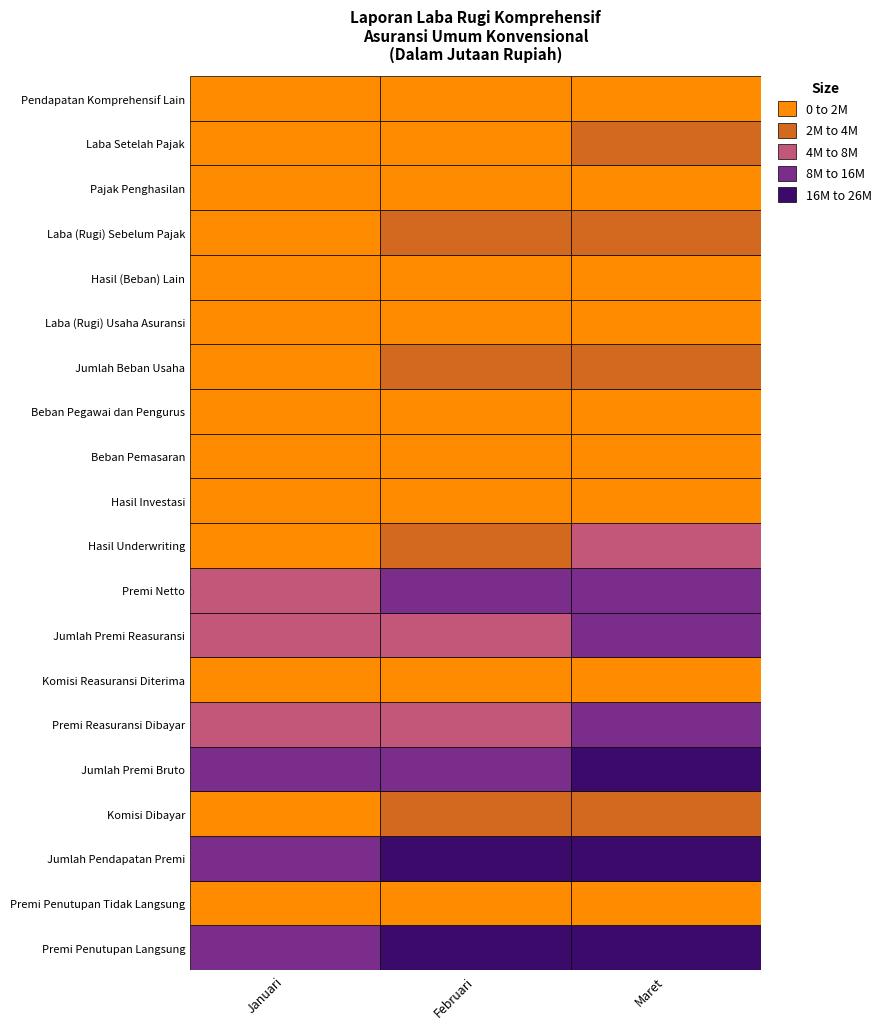

List the labels in order of Pajak Penghasilan value, largest first.

2, 1, 0